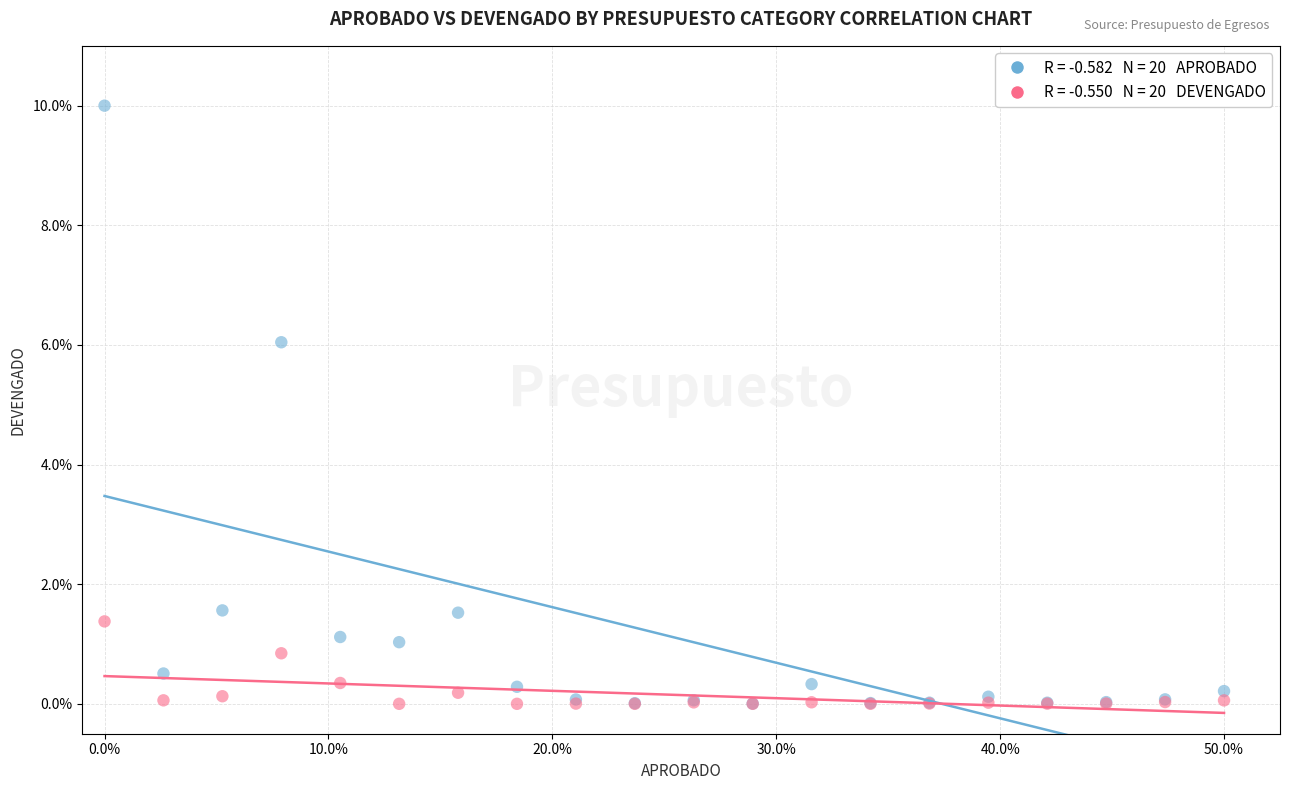

Across all series, what Y value is closest to 5?

6.0